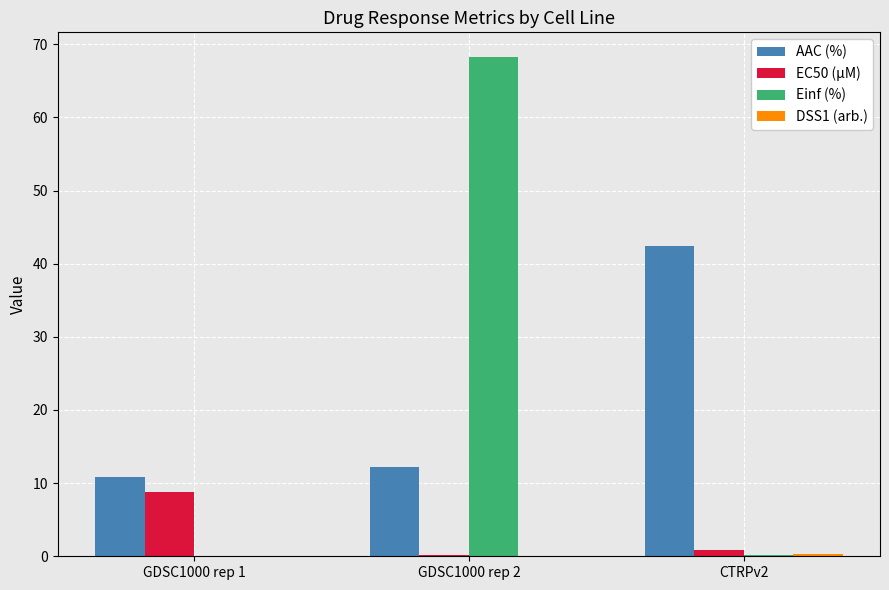

Which series changed the most between GDSC1000 rep 1 and CTRPv2?

AAC (%)